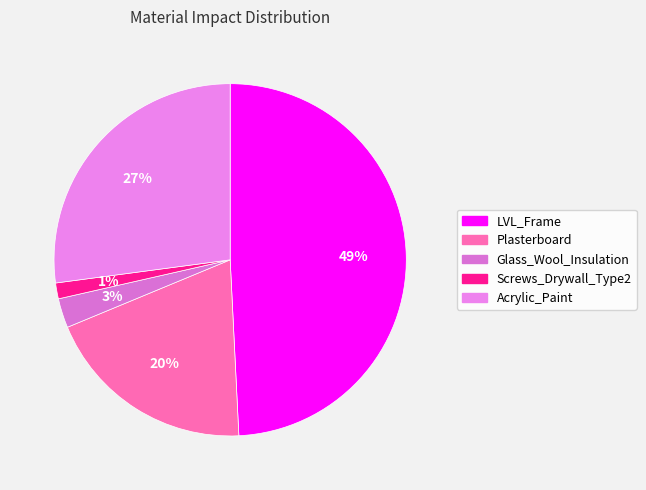

Between LVL_Frame and Plasterboard, which is larger?

LVL_Frame